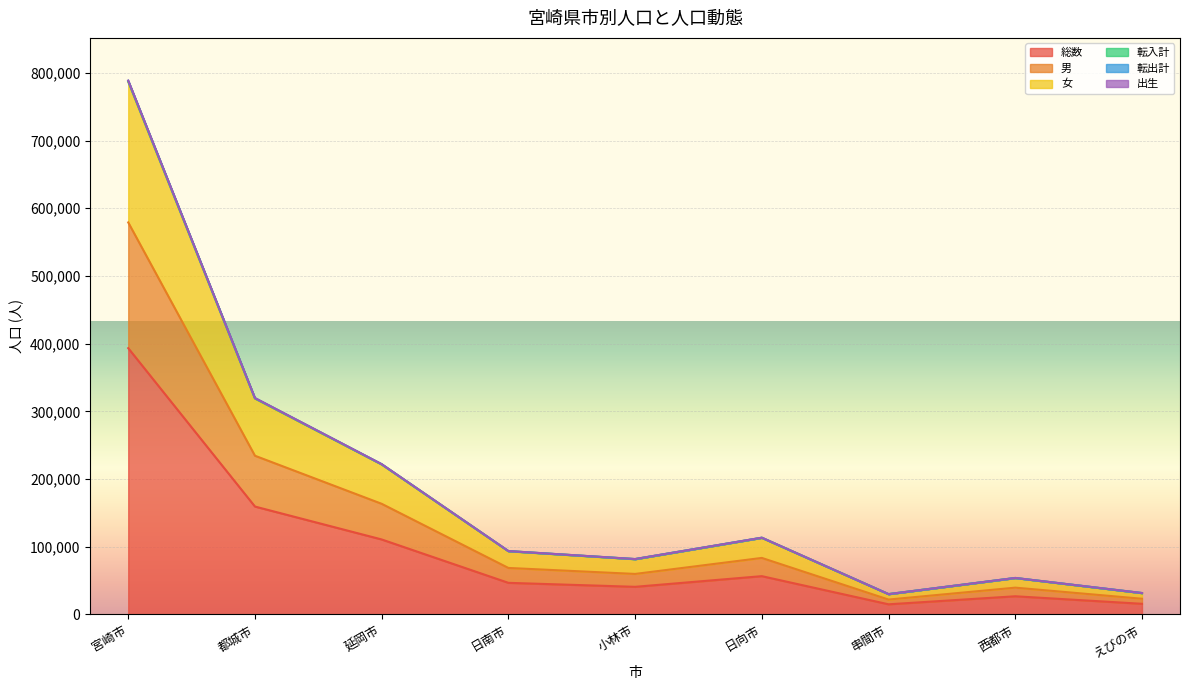

At which label is 転入計 closest to 409294?

都城市